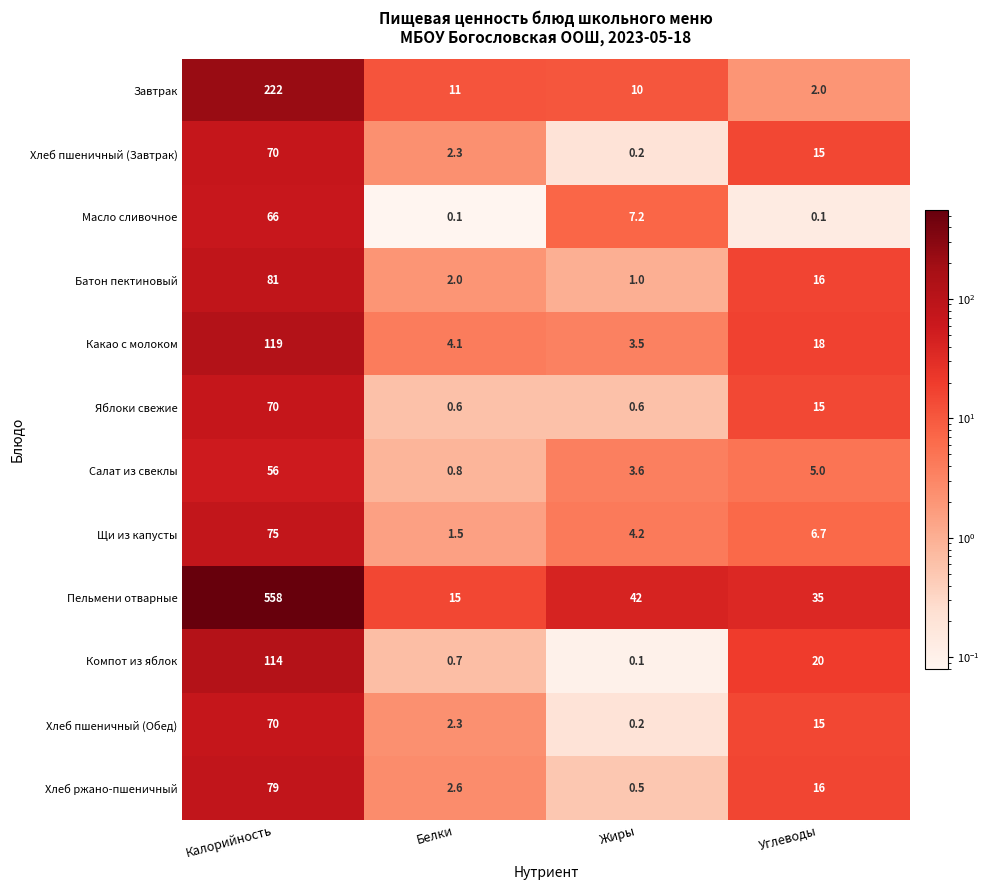

Between Калорийность and Жиры, which series saw the biggest shift?

Пельмени отварные